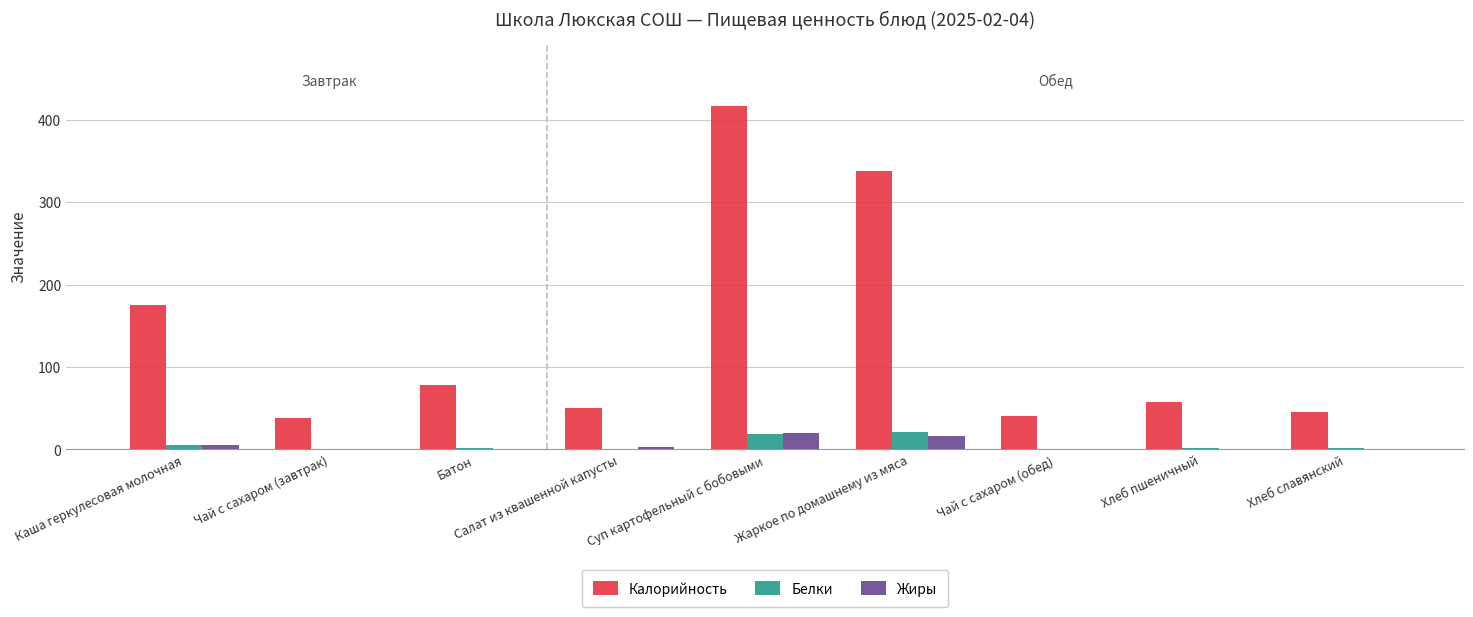

Which label corresponds to the largest value in the chart?

Суп картофельный с бобовыми